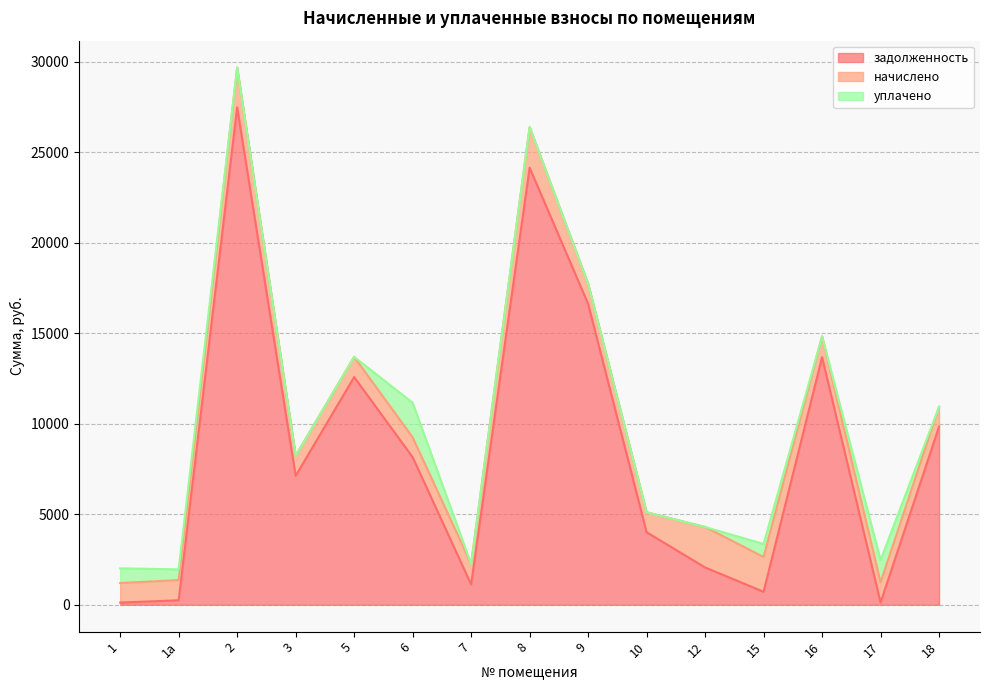

How many intersections are there between начислено and уплачено?

4